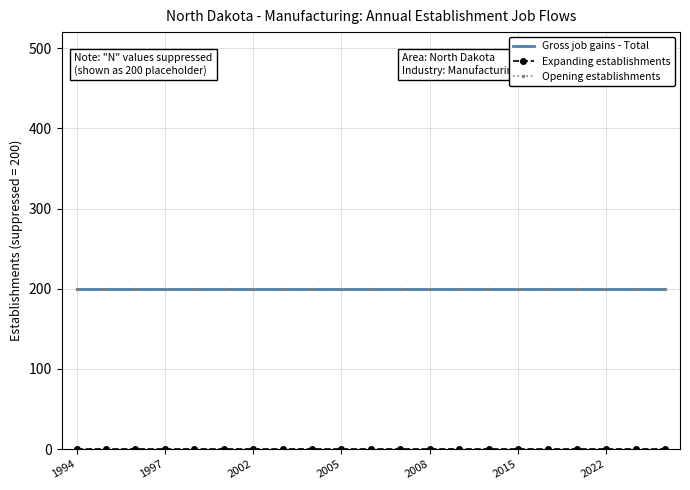

Which series has the largest range (max minus min)?

Gross job gains - Total